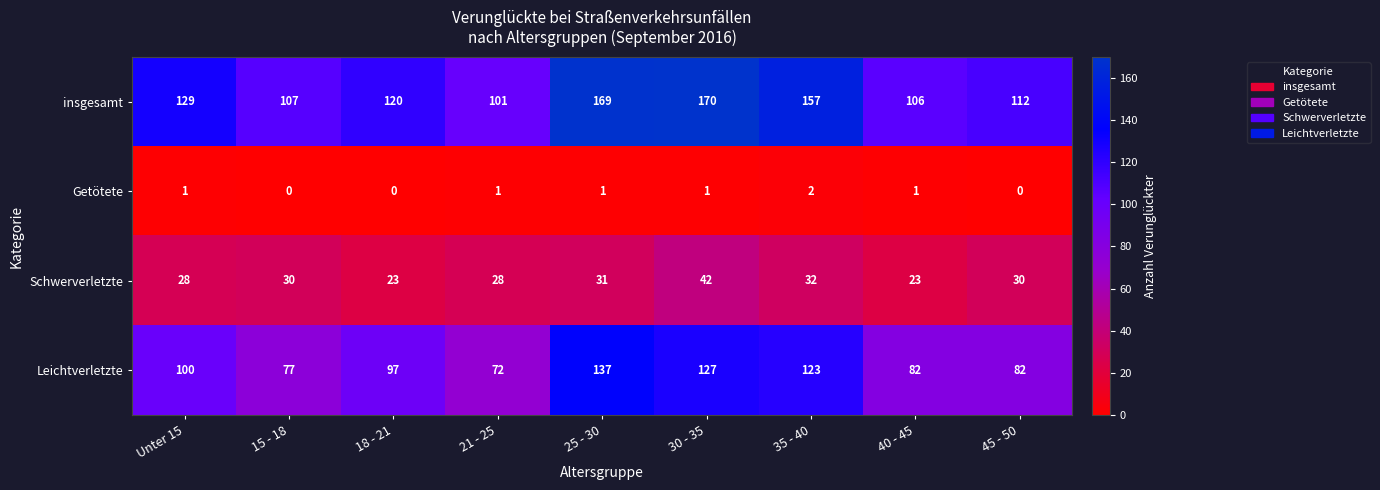

How many categories are shown in the chart?

9